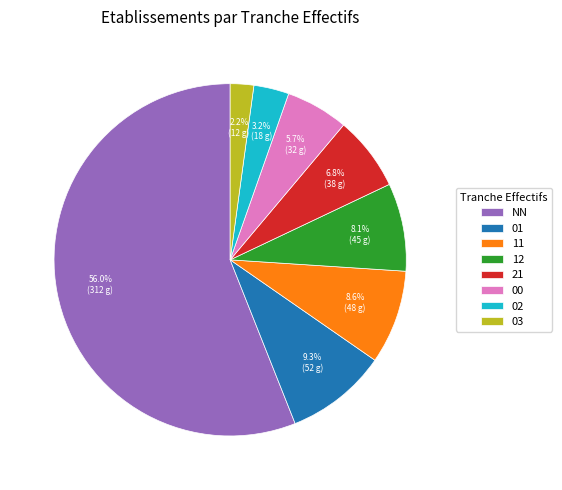

To the nearest percent, what is the combined percentage of 00 and 03?

8%